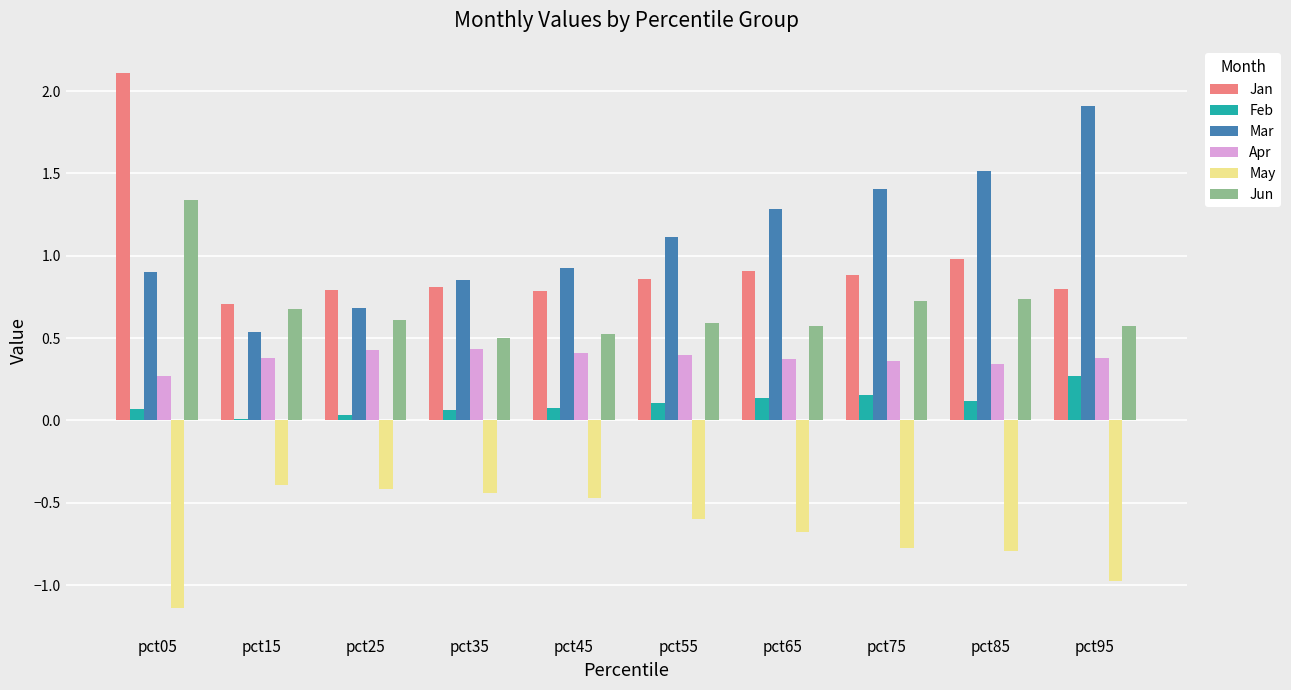

Between pct35 and pct65, which series saw the biggest shift?

Mar